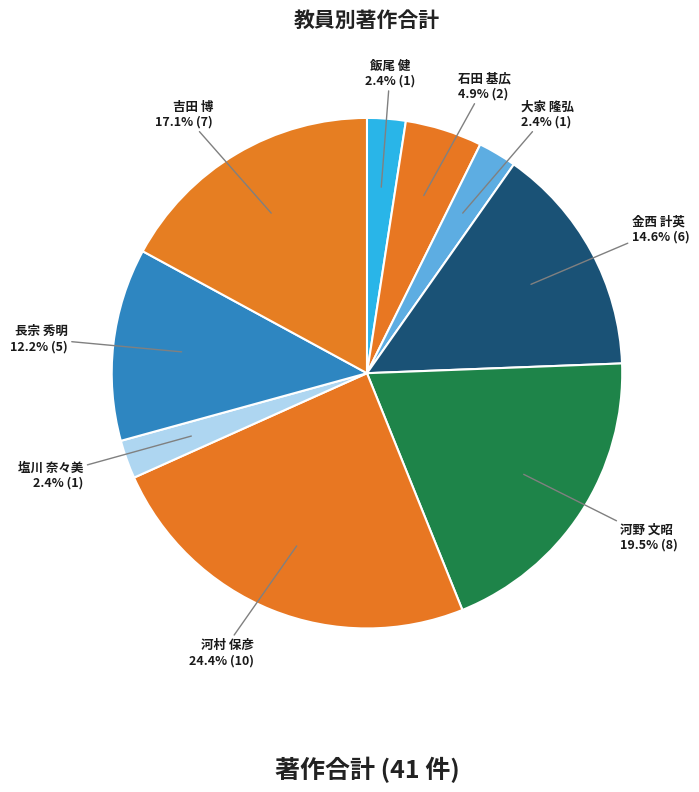

How much of the chart is everything except 金西 計英?

85.4%